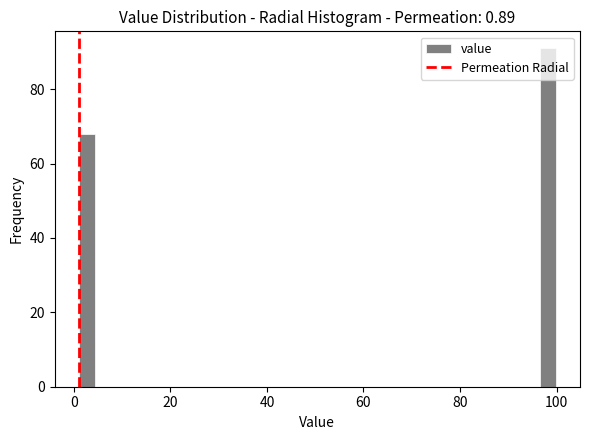

Around what value on the x-axis is the tallest bar? Give the approximate position of its centre, as read against the axis.

98